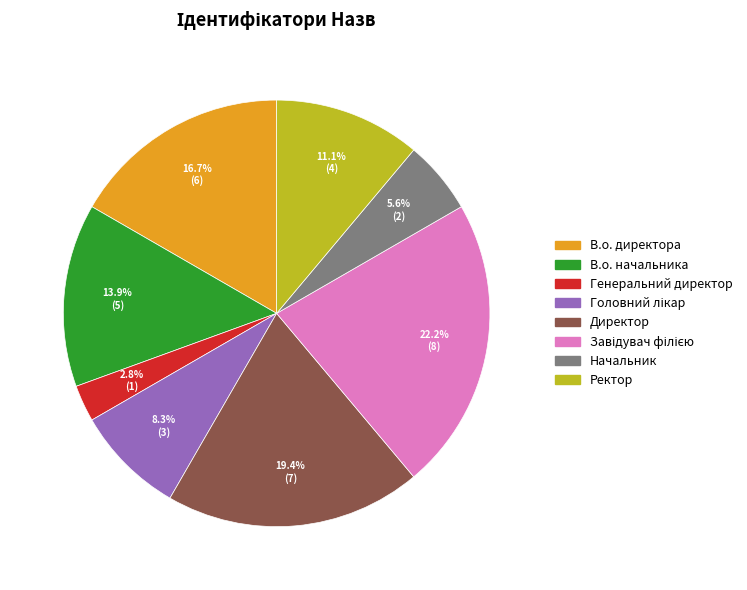

Which slice is the smallest?

Генеральний директор